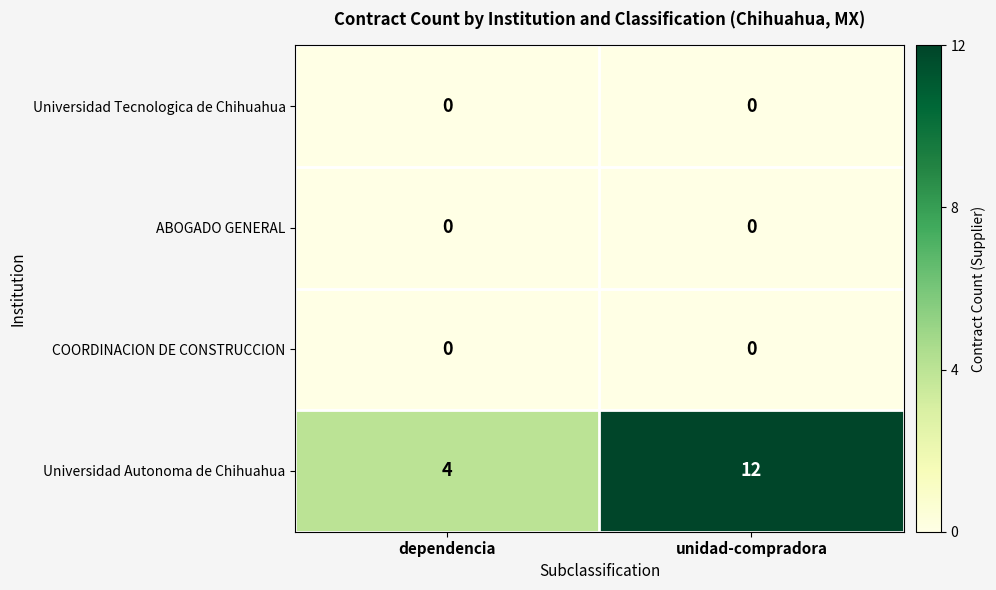

What is the spread (max minus min) of values at unidad-compradora?

12